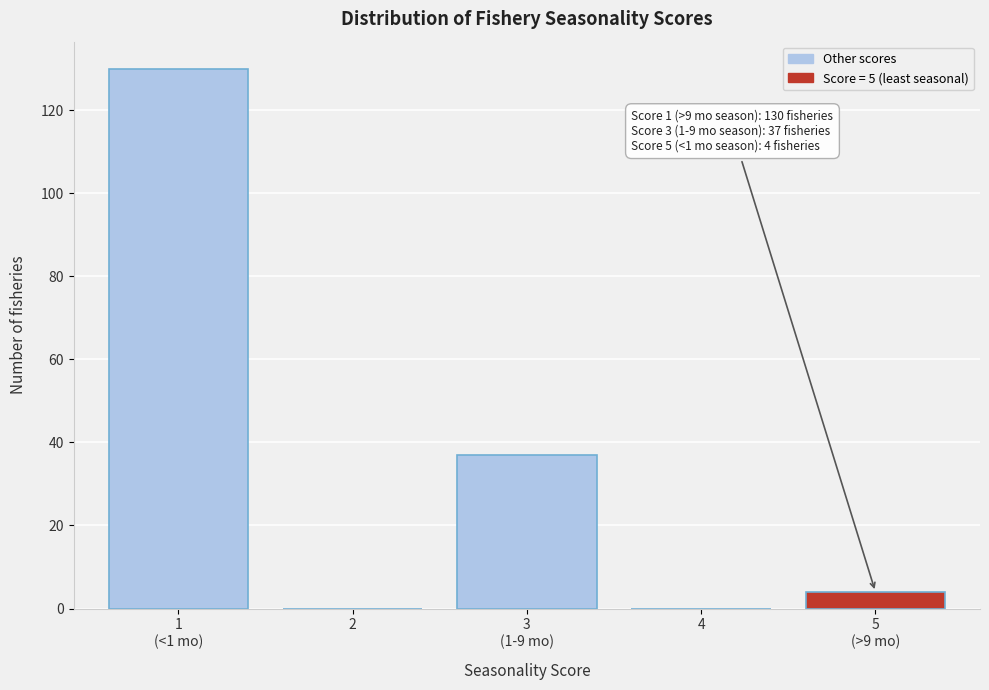

What is the sum of all values?

171